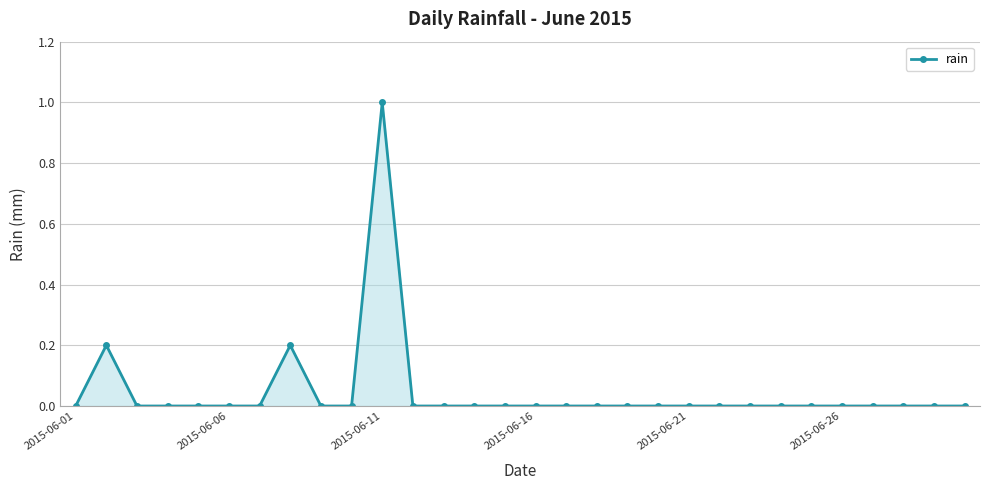

True or false: there are more than 1 points higher than both neighbors.

True